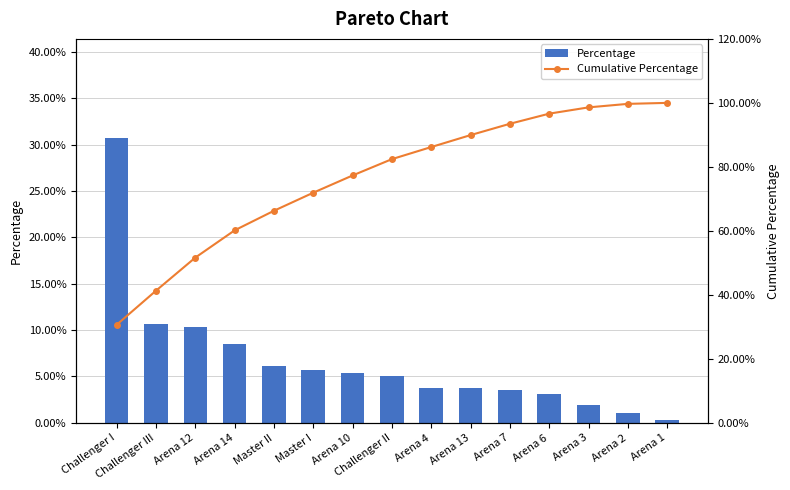

Where is Percentage nearest to the value 15?

Challenger III